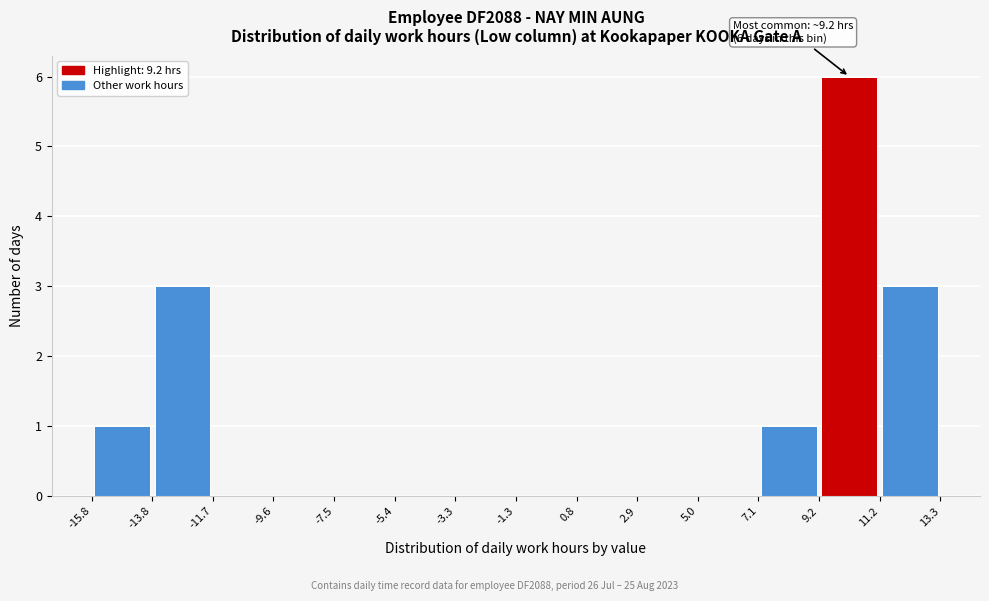

Which range on the x-axis has the tallest bar?

9.2 to 11.2